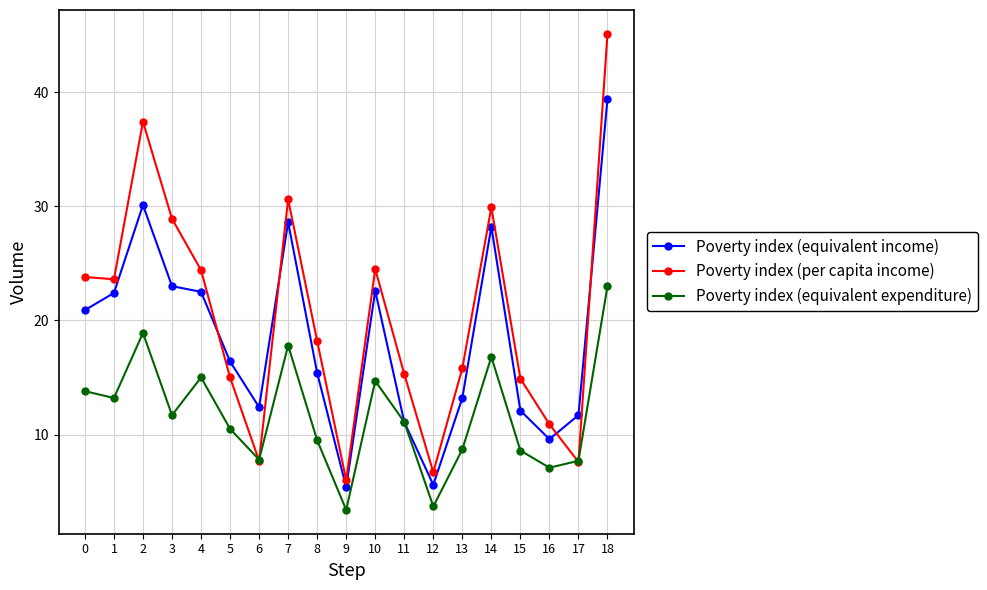

Between 2 and 4, which series saw the biggest shift?

Poverty index (per capita income)